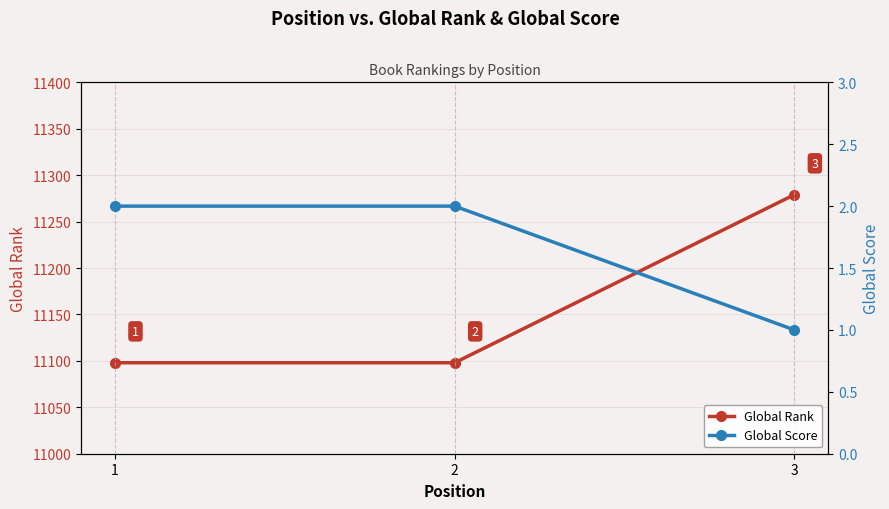

What is the difference between the highest and lowest values at 2?

11096